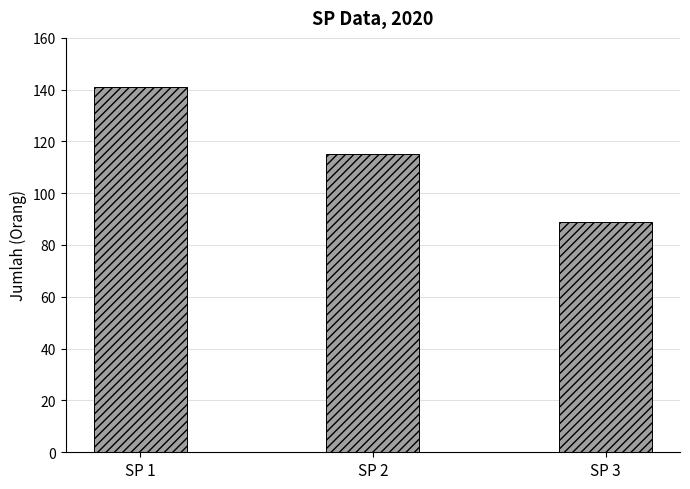

Where is the data nearest to the value 115?

SP 2